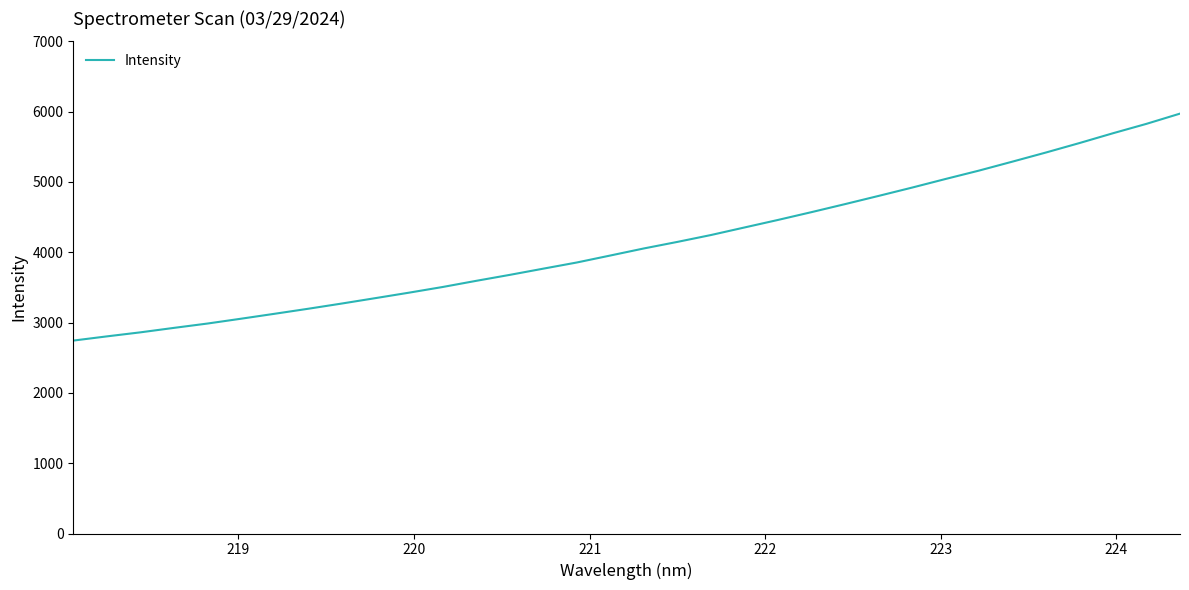

True or false: there are more than 0 points higher than both neighbors.

False